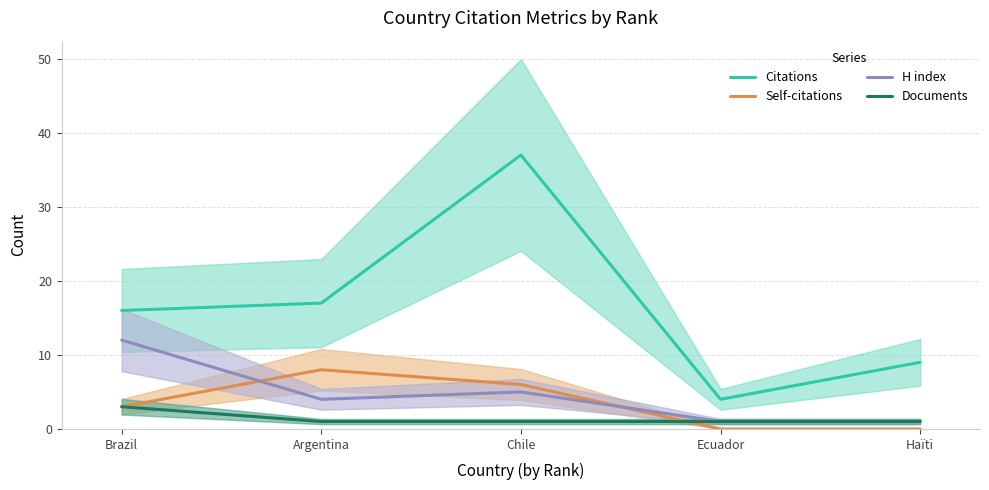

Which series has the largest total across all categories?

Citations